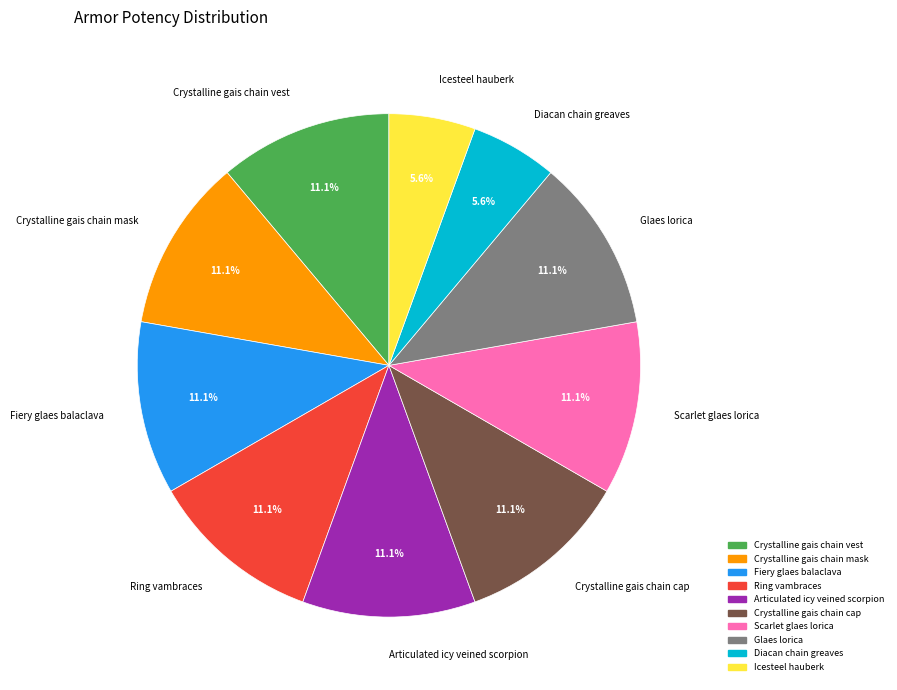

Do Scarlet glaes lorica and Crystalline gais chain mask together represent more than half of the pie?

No